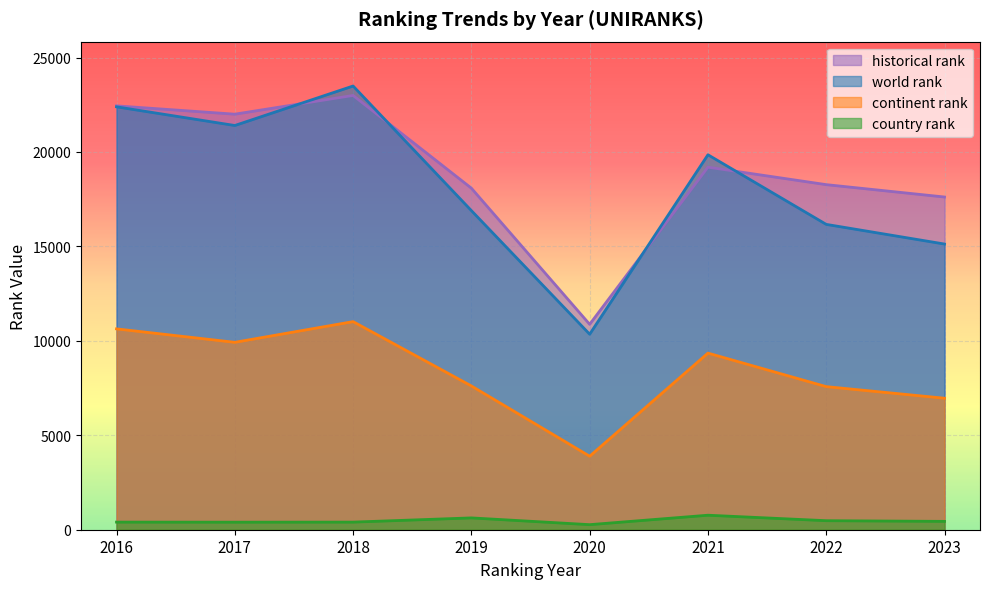

Which series has the largest range (max minus min)?

world rank